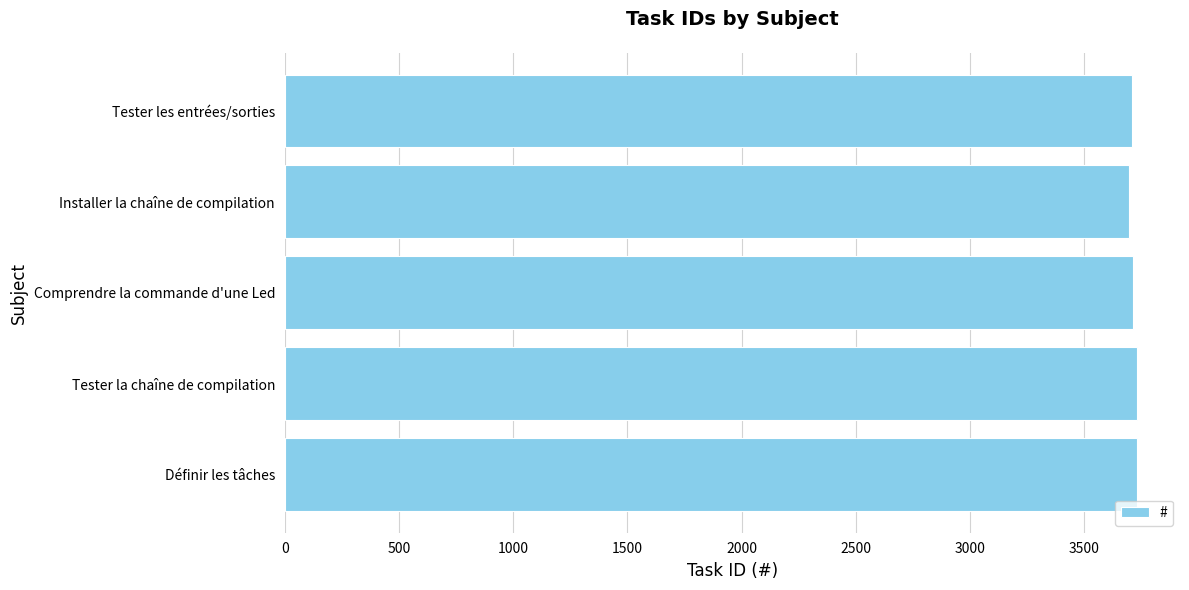

Approximately how many times larger is the value at Comprendre la commande d'une Led compared to Tester la chaîne de compilation?

1.0